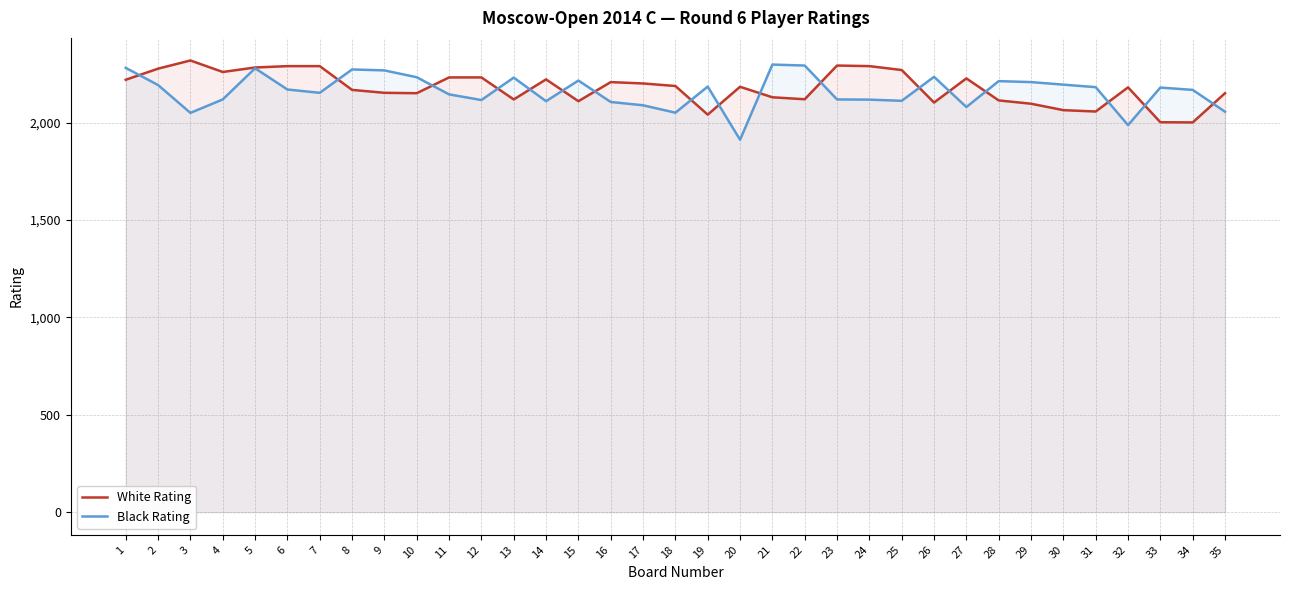

What is the value of the White Rating point at the 24th from the left?

2290